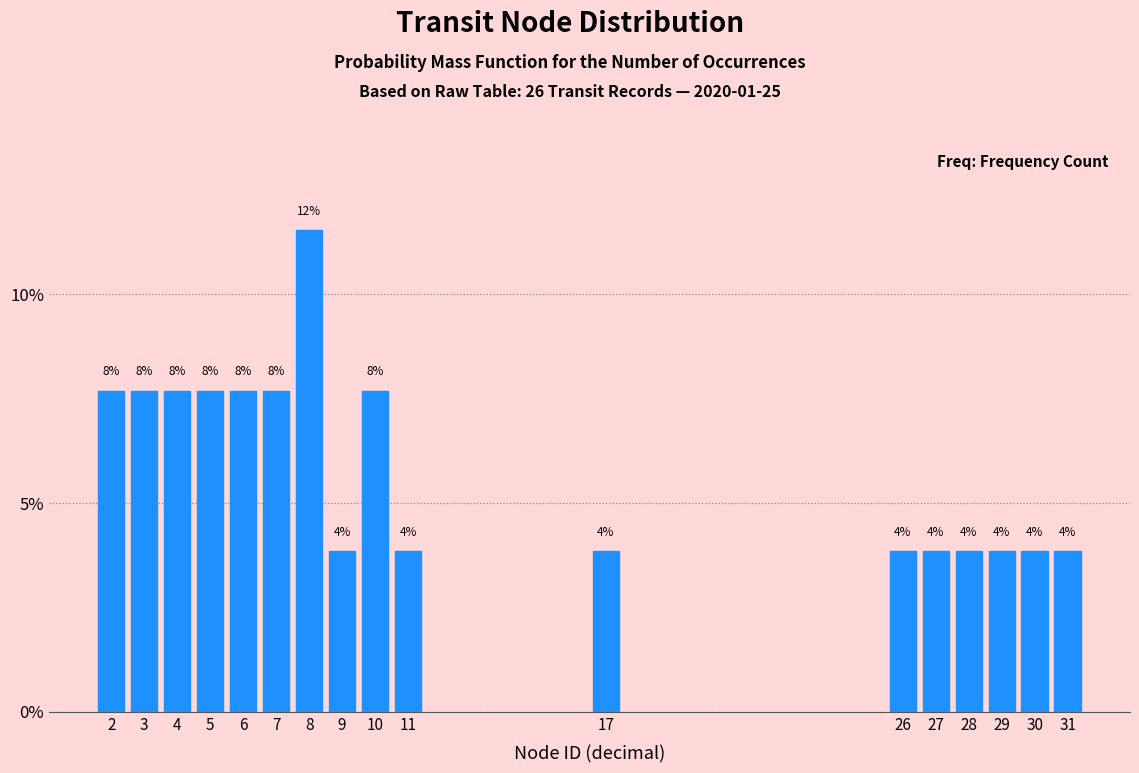

Are the bars horizontal?

No